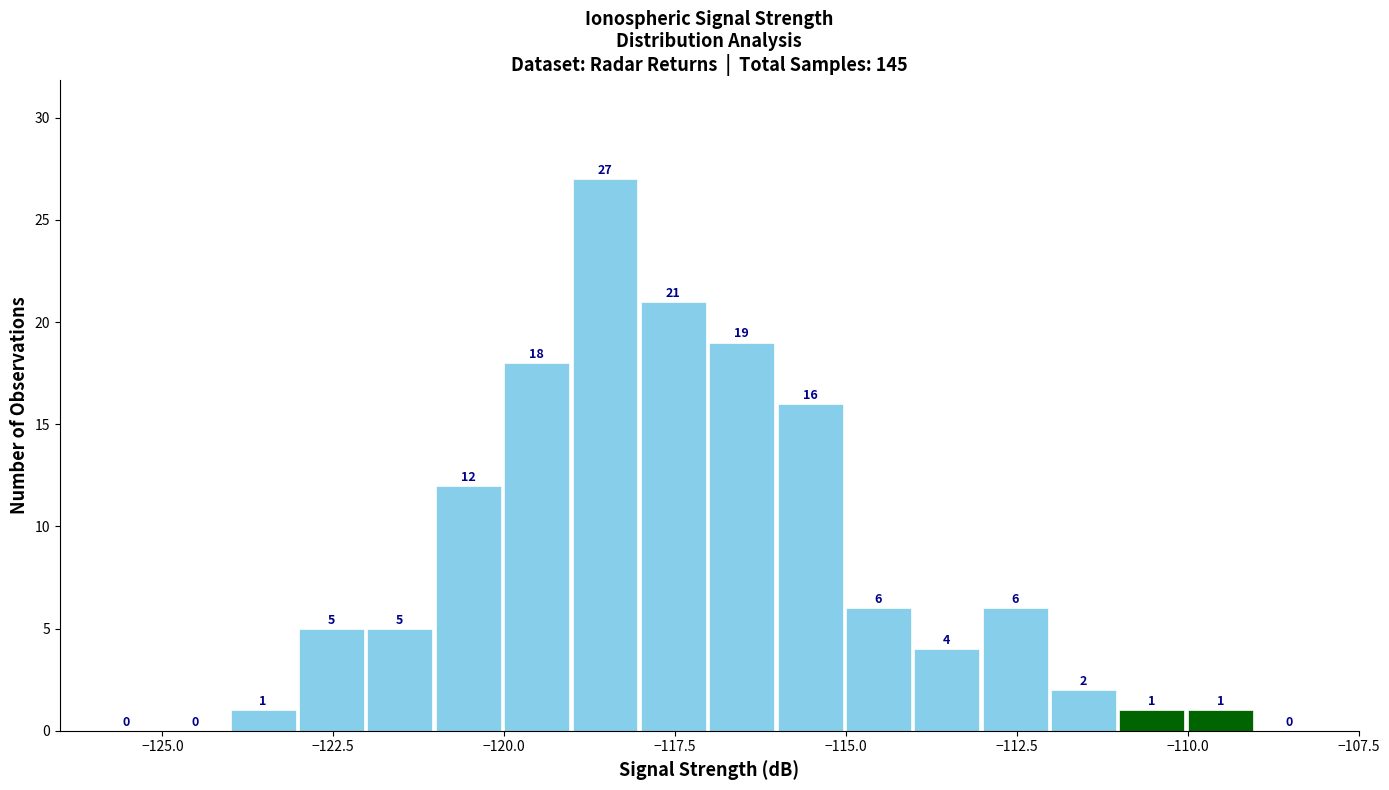

Read against the x-axis, roughly where is the centre of the tallest bar?

-118.5